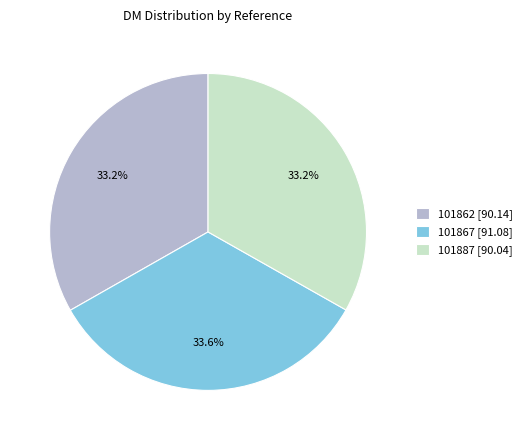

What is the ratio of the value at 101887 [90.04] to the value at 101862 [90.14]?

1.0